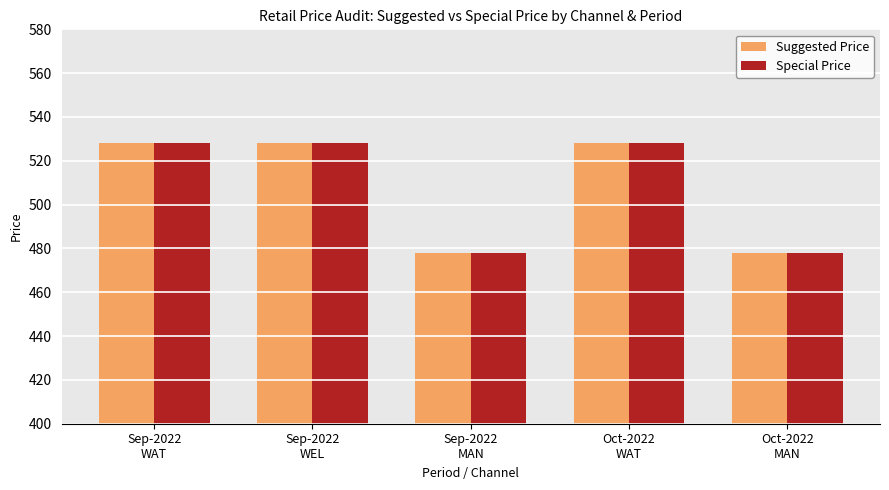

What is the approximate value of Special Price at Sep-2022
WAT, to the nearest 10?

530